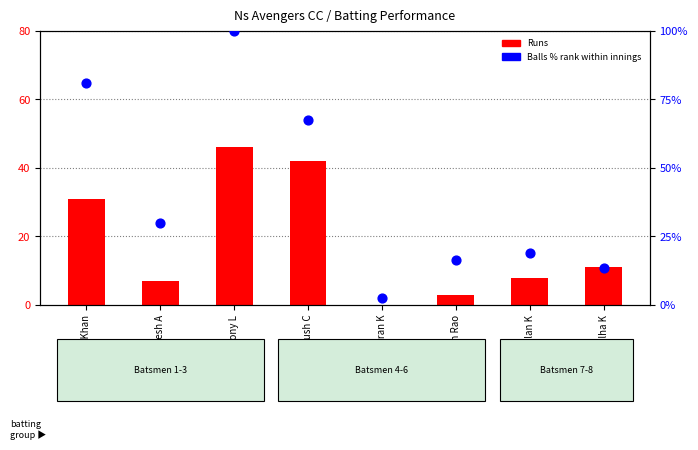

At which category is the sum across all series the highest?

Antony L